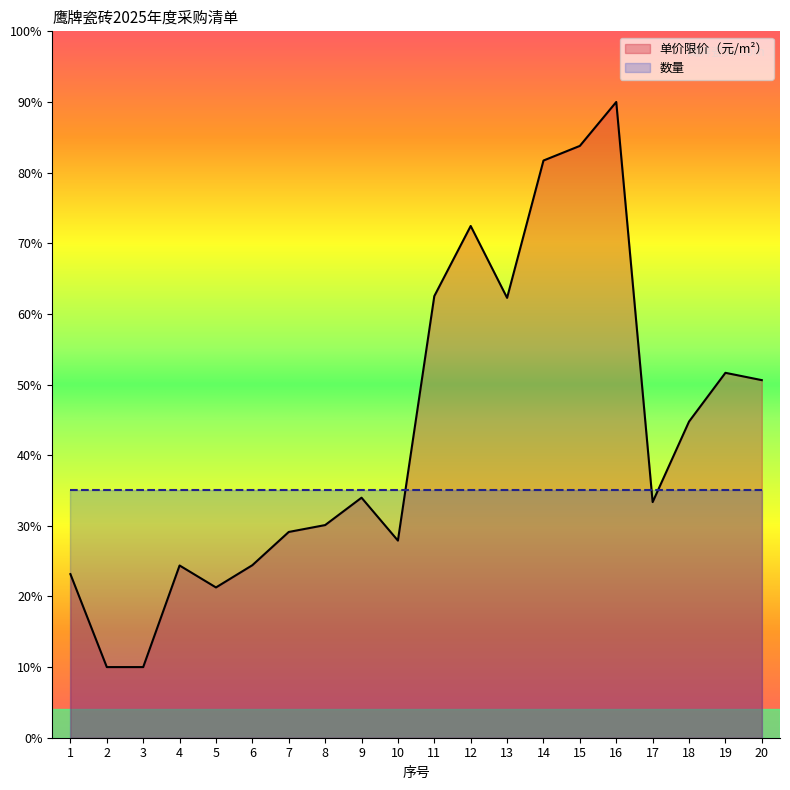

What is the maximum value shown in the chart?

90.0